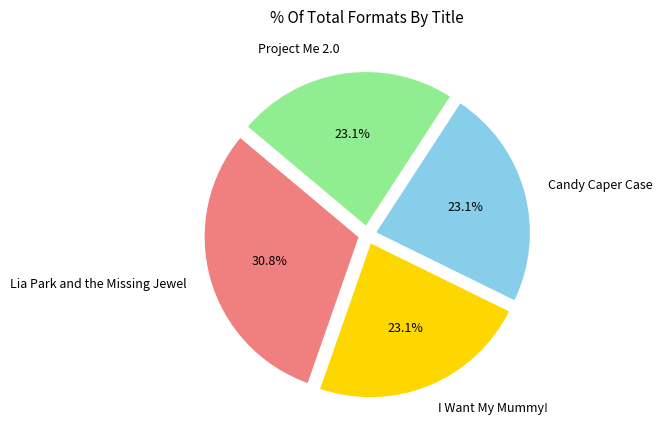

To the nearest percent, what is the difference between the Candy Caper Case and Lia Park and the Missing Jewel slice percentages?

8%